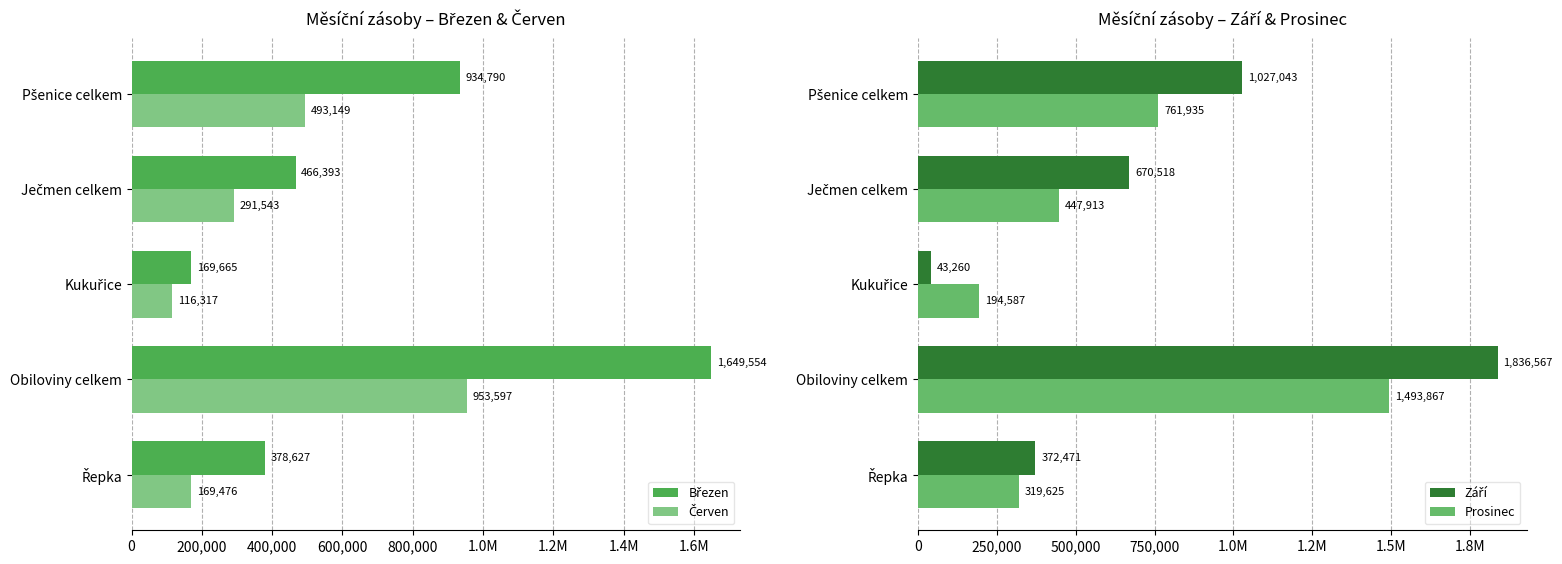

Which has a higher value, Obiloviny celkem or Ječmen celkem?

Obiloviny celkem